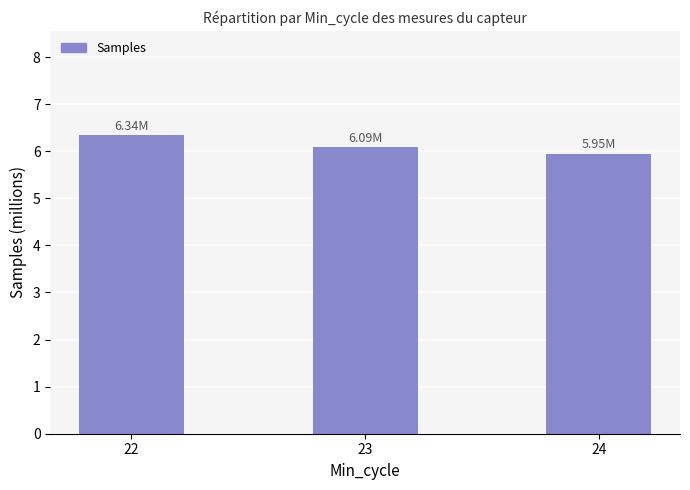

What is the change in value from 22 to 23?

-0.2